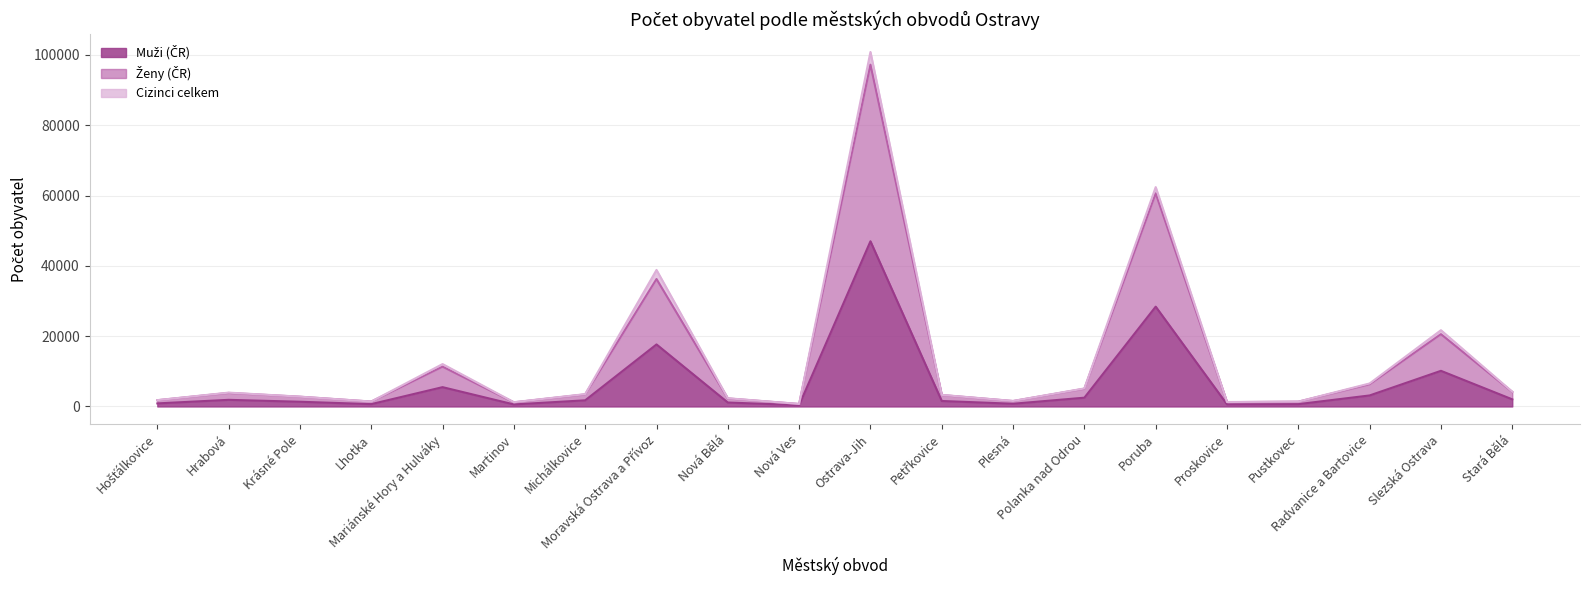

Between Lhotka and Pustkovec, which series saw the biggest shift?

Ženy (ČR)